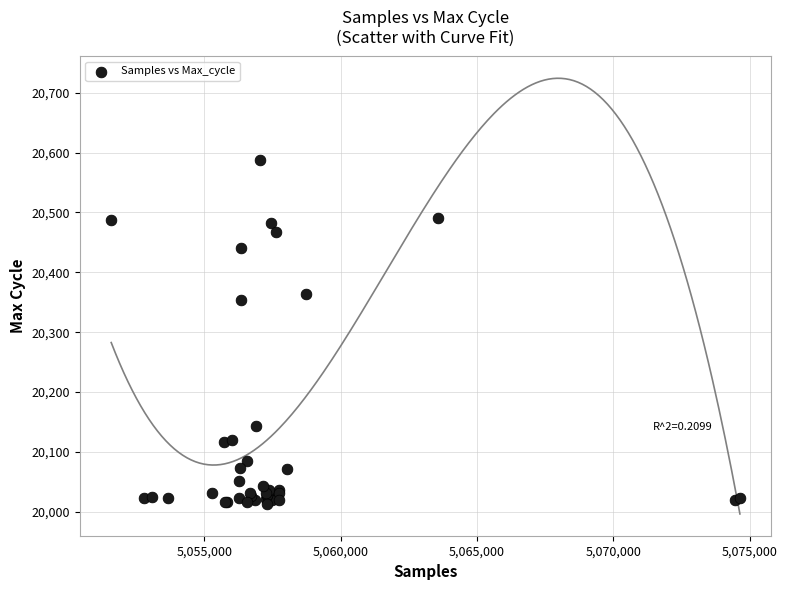

What Y value in the scatter plot is closest to 20300?

20353